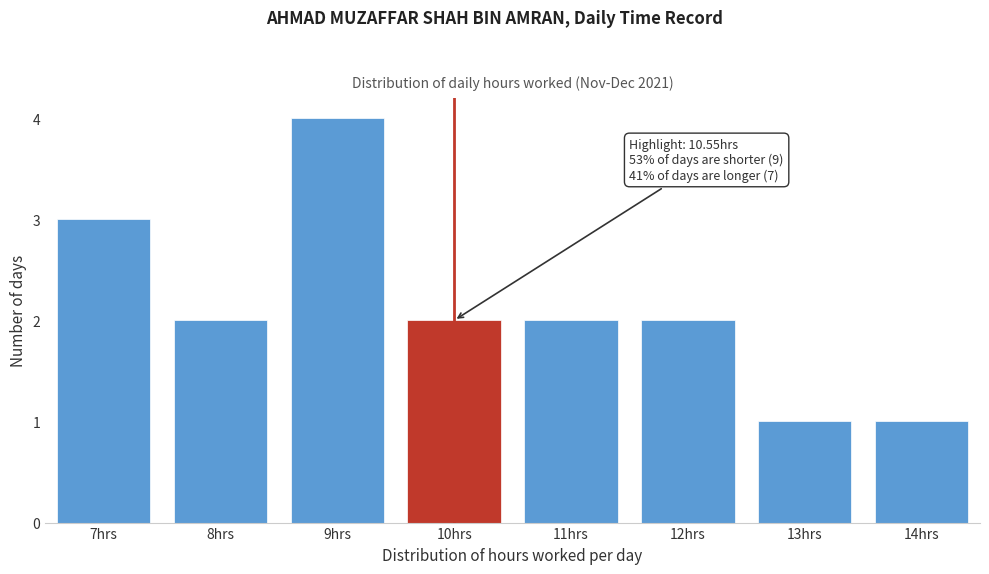

Reading left to right, what are all the values shown in this chart?

7hrs=3	8hrs=2	9hrs=4	10hrs=2	11hrs=2	12hrs=2	13hrs=1	14hrs=1